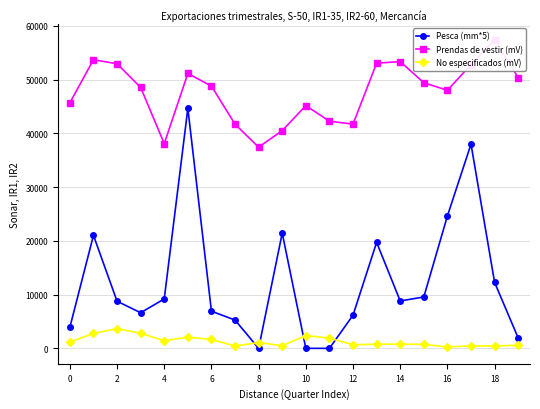

True or false: Pesca (mm*5) and No especificados (mV) cross at least once.

True